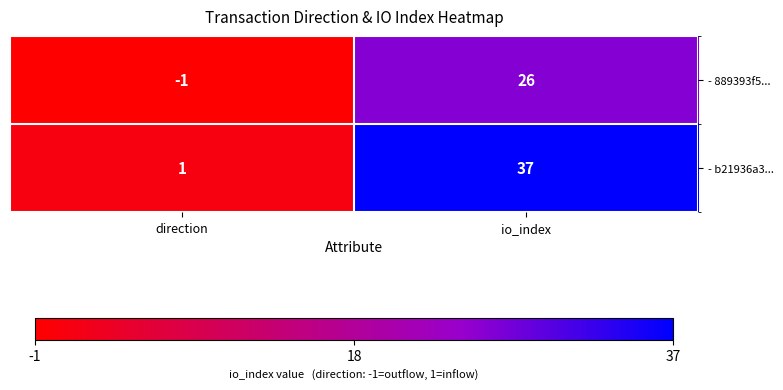

What is the difference between the highest and lowest values at io_index?

11